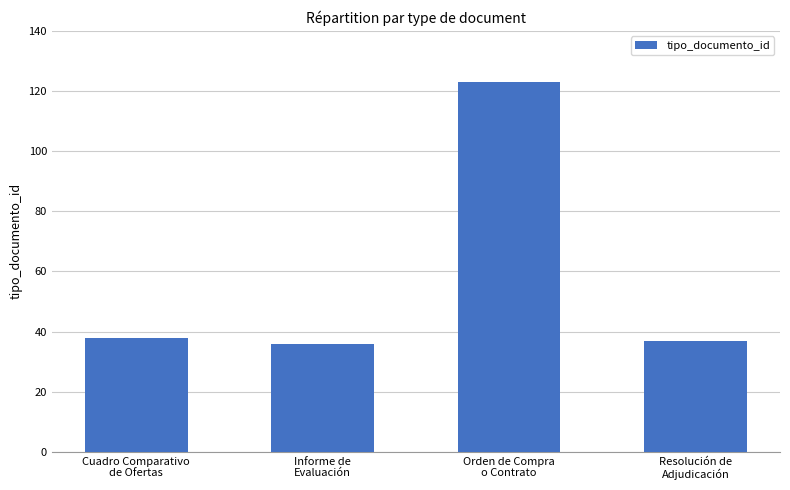

What is the difference between the maximum and minimum values?

87